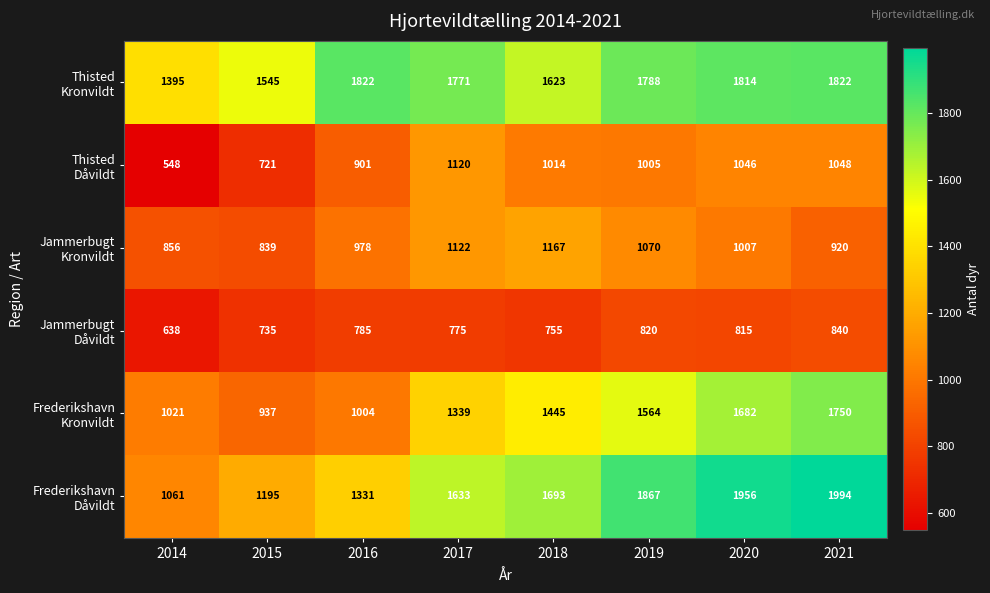

Which label corresponds to the smallest value in the chart?

2014